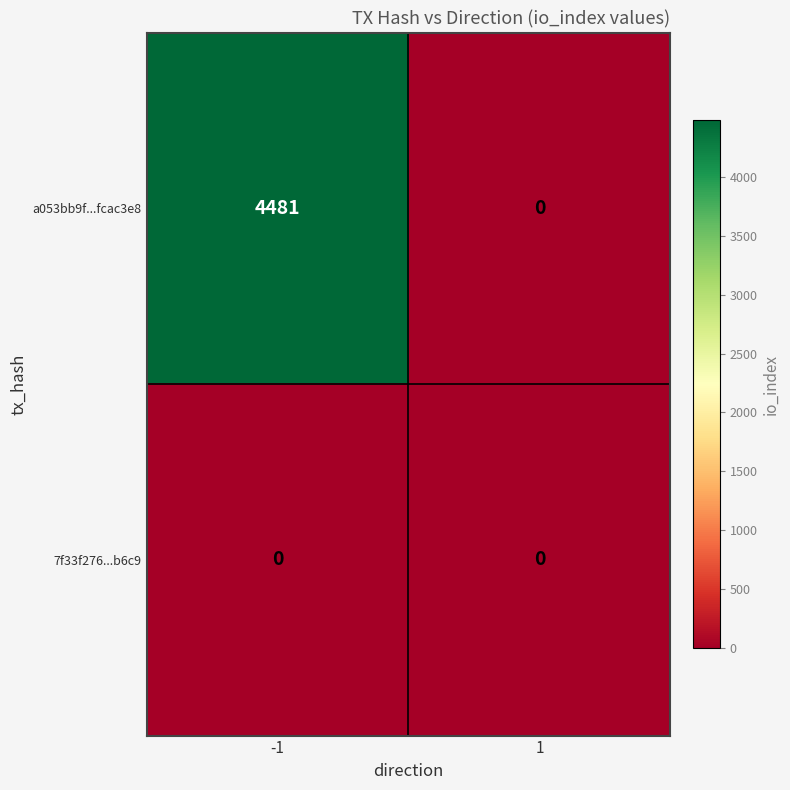

Reading left to right, list all the values displayed in this chart.

a053bb9f...fcac3e8: 4481	0
7f33f276...b6c9: 0	0